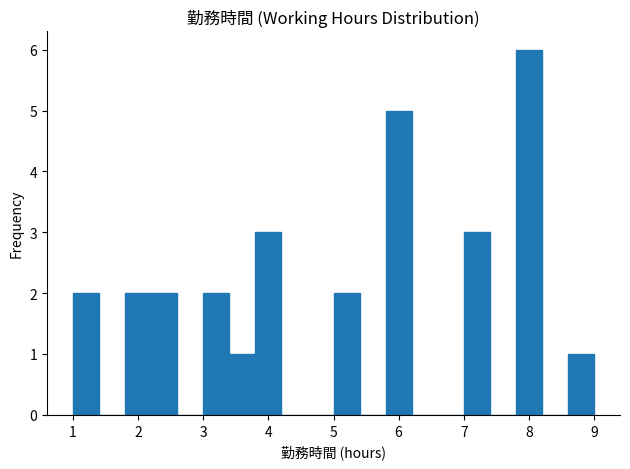

Reading left to right, transcribe this chart: for each bar, give the range it covers on the x-axis and its height. The values are not printed on the chart, so give them approximately, as read against the axis.

1.0 to 1.4: 2
1.4 to 1.8: 0
1.8 to 2.2: 2
2.2 to 2.6: 2
2.6 to 3.0: 0
3.0 to 3.4: 2
3.4 to 3.8: 1
3.8 to 4.2: 3
4.2 to 4.6: 0
4.6 to 5.0: 0
5.0 to 5.4: 2
5.4 to 5.8: 0
5.8 to 6.2: 5
6.2 to 6.6: 0
6.6 to 7.0: 0
7.0 to 7.4: 3
7.4 to 7.8: 0
7.8 to 8.2: 6
8.2 to 8.6: 0
8.6 to 9.0: 1